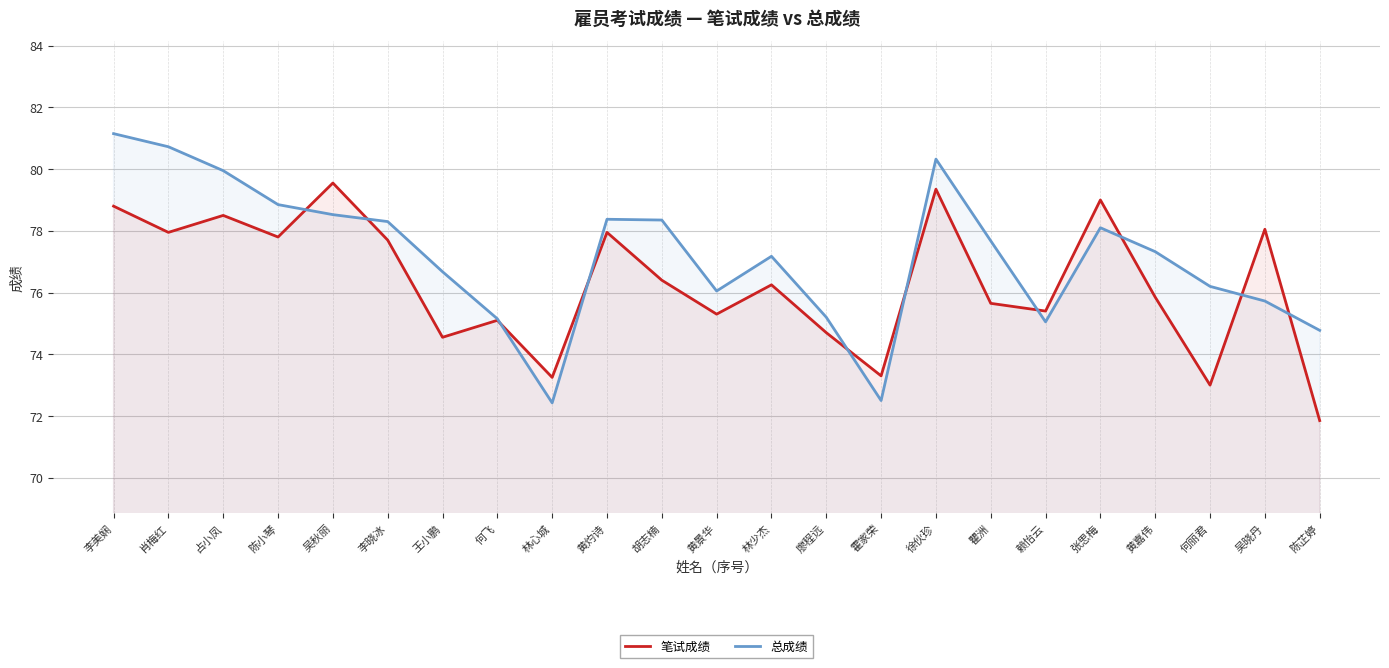

What is the label of the 18th point from the right?

李晓冰